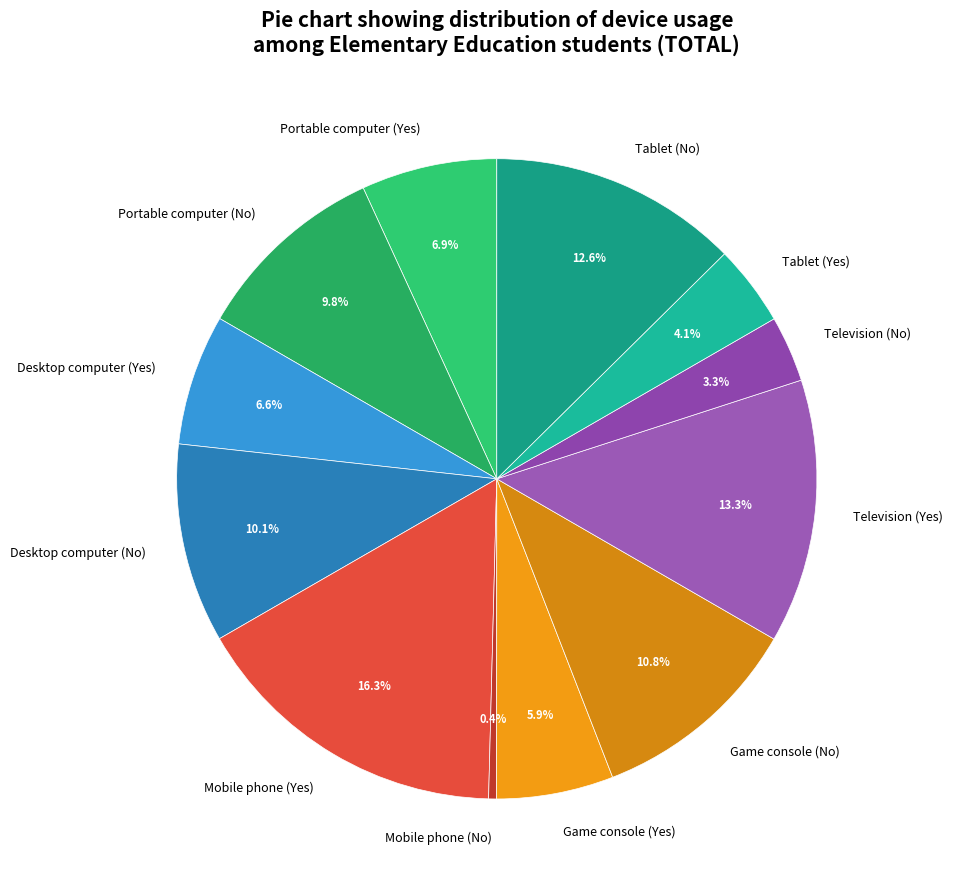

Combined, what portion of the pie is Television (No) and Desktop computer (Yes)?

9.9%